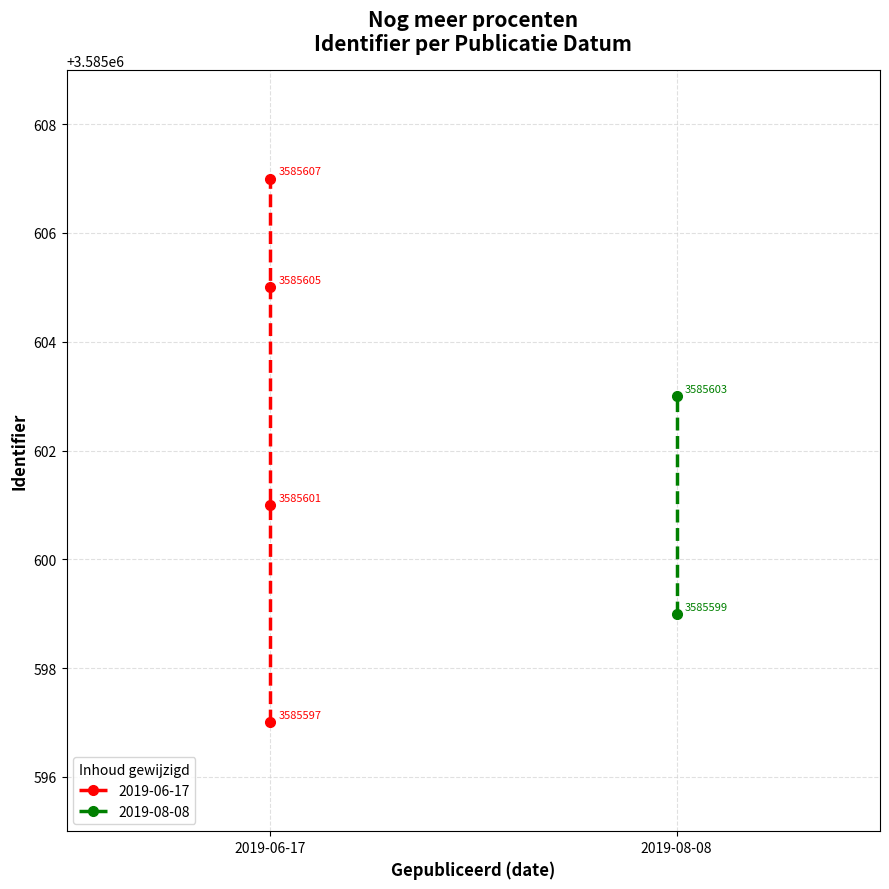

Rank the categories by value from lowest to highest.

2019-06-17, 2019-08-08, 2019-06-17, 2019-08-08, 2019-06-17, 2019-06-17